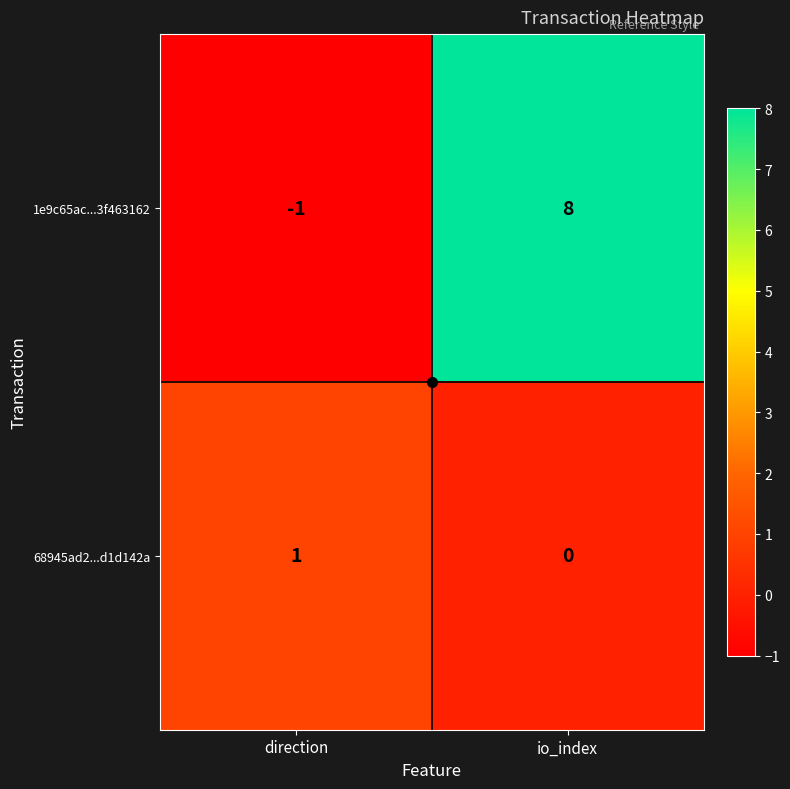

Which category has the lowest value in the 1e9c65ac...3f463162 series?

direction